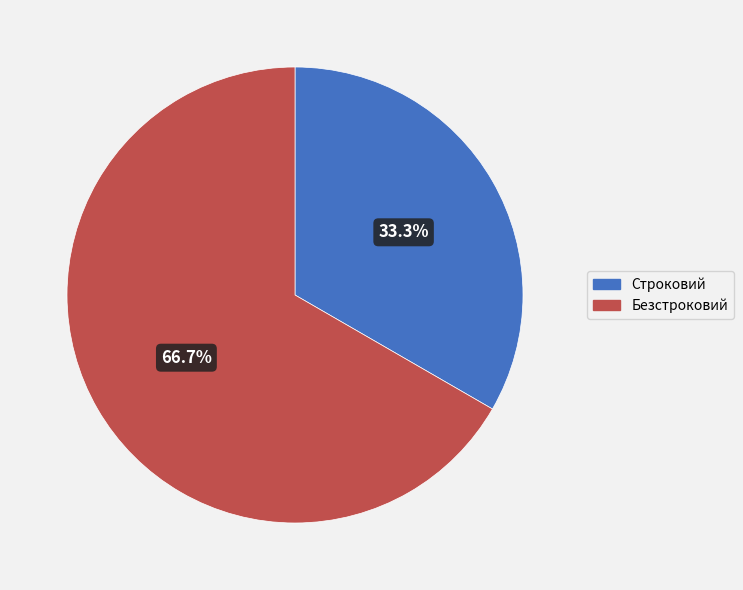

The Строковий slice represents 45% of the pie. True or false?

False